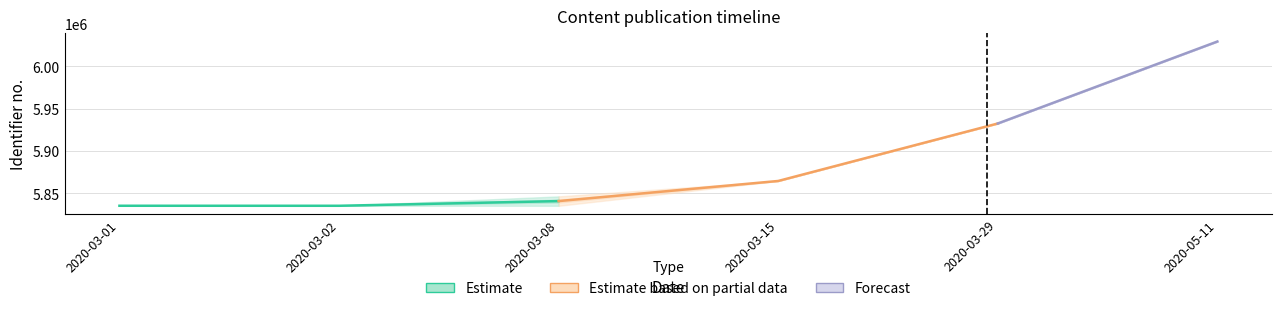

How many values in the Identifier_lower series are below 5864567?

5